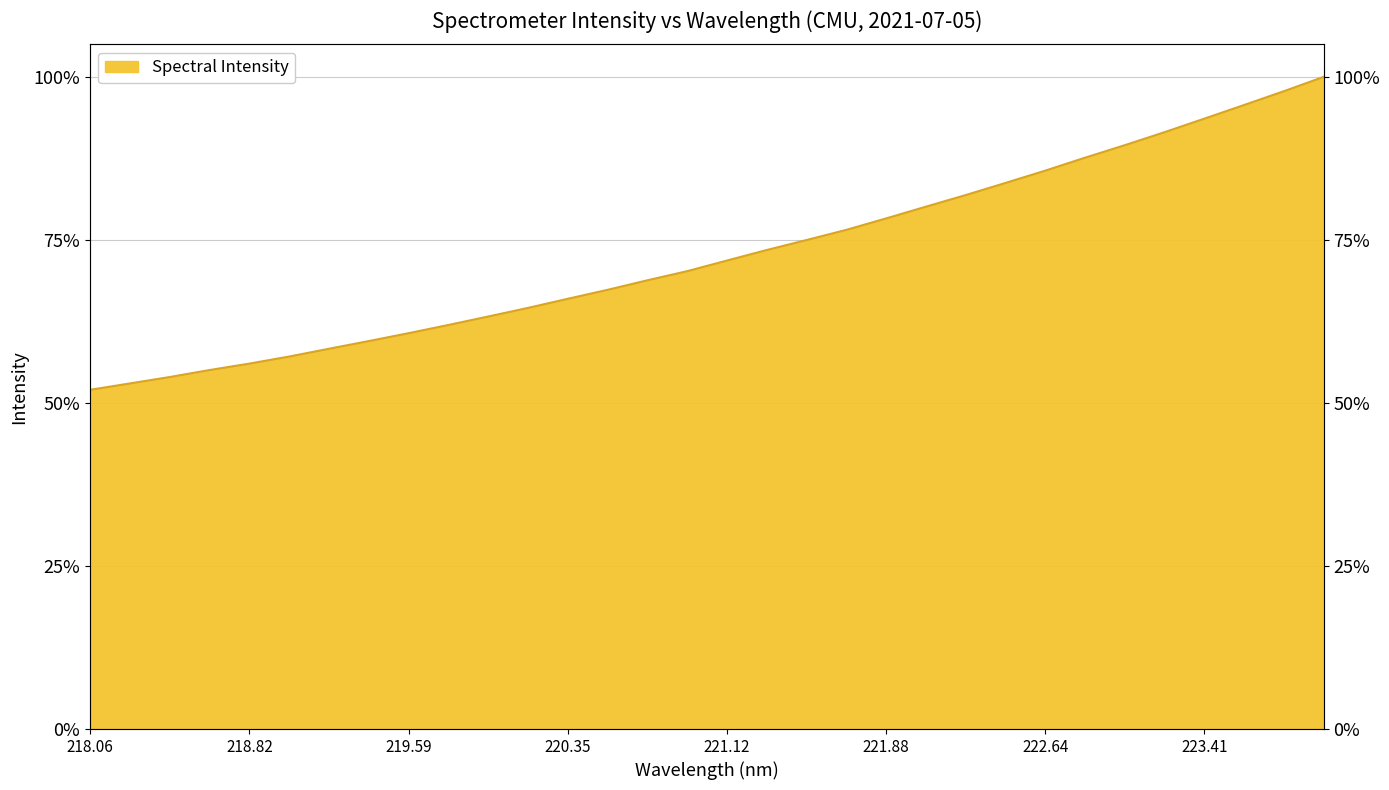

Which label corresponds to the largest value in the chart?

223.9802